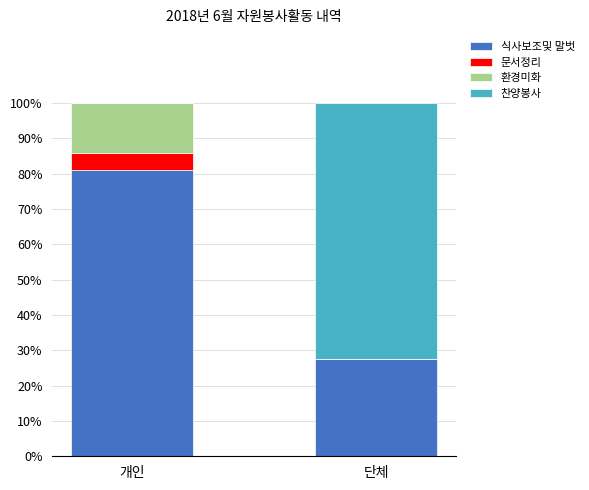

What is the total value across all series at 단체?

100.0